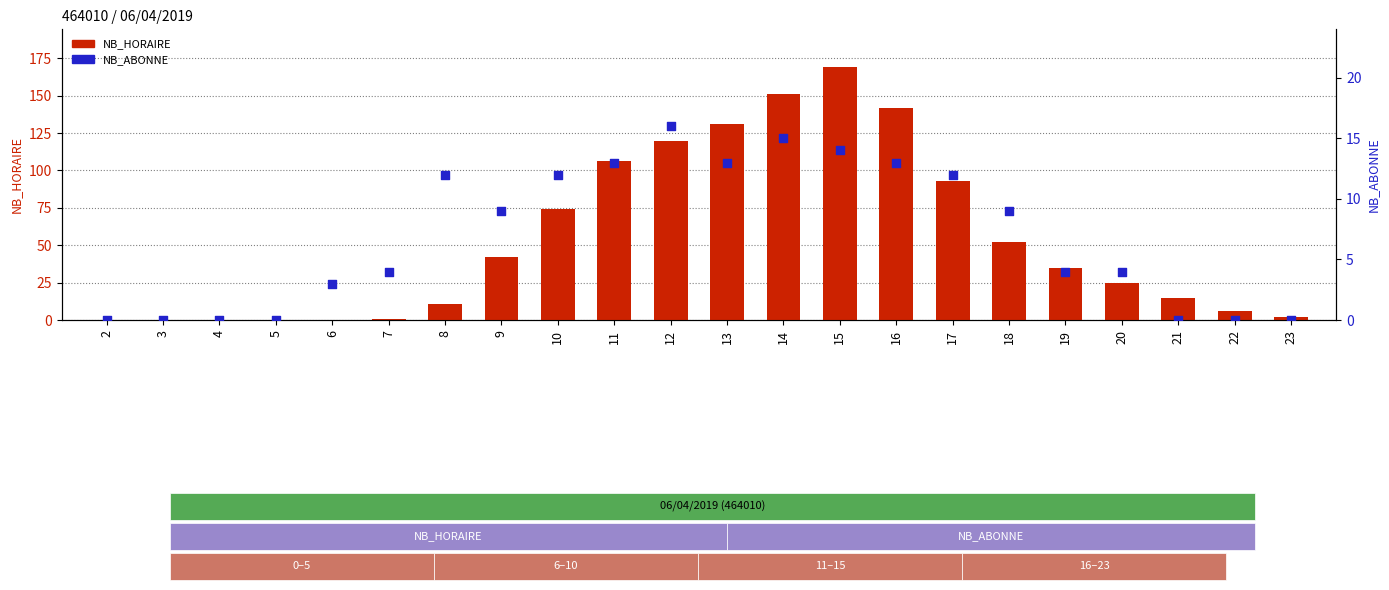

What are all the series names shown in the legend?

NB_HORAIRE, NB_ABONNE